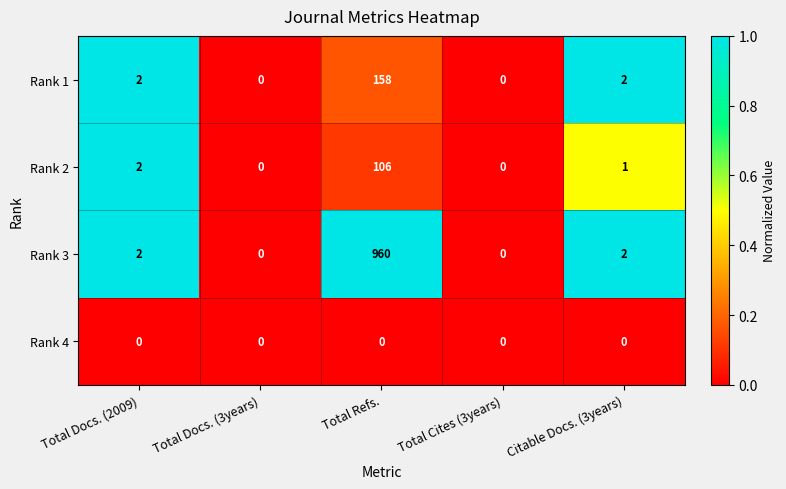

Reading left to right, transcribe all the data shown in this chart.

Rank 1: 2	0	158	0	2
Rank 2: 2	0	106	0	1
Rank 3: 2	0	960	0	2
Rank 4: 0	0	0	0	0